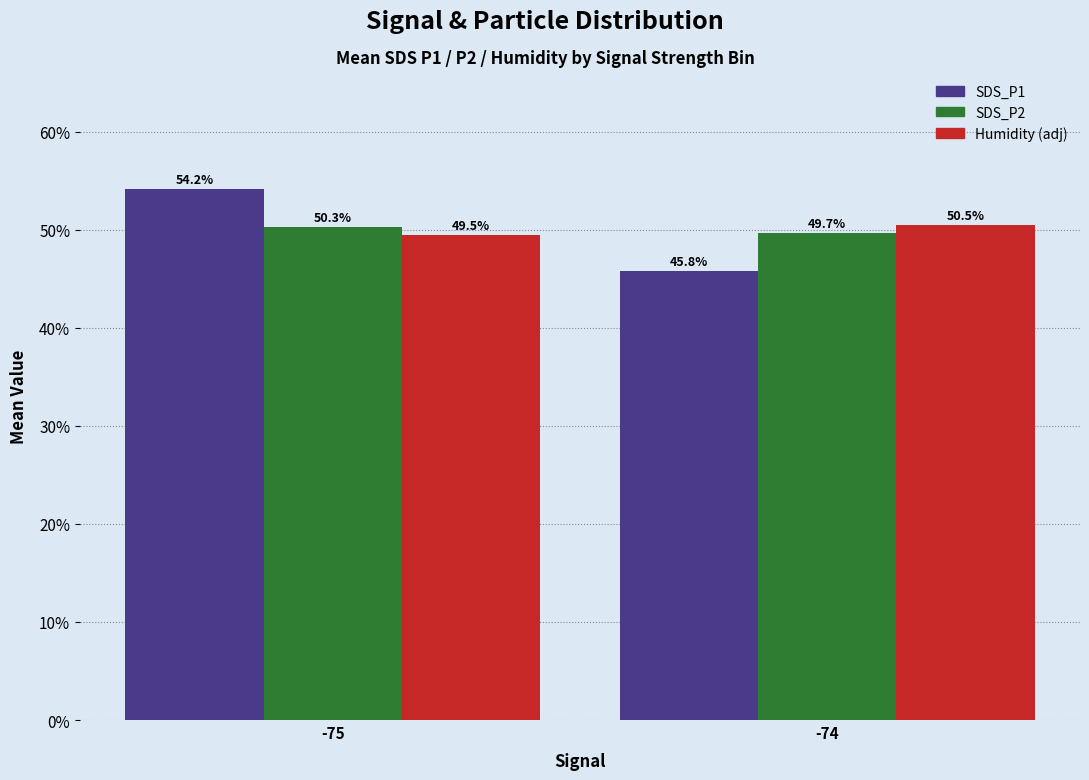

Which series changed the most between -75 and -74?

SDS_P1